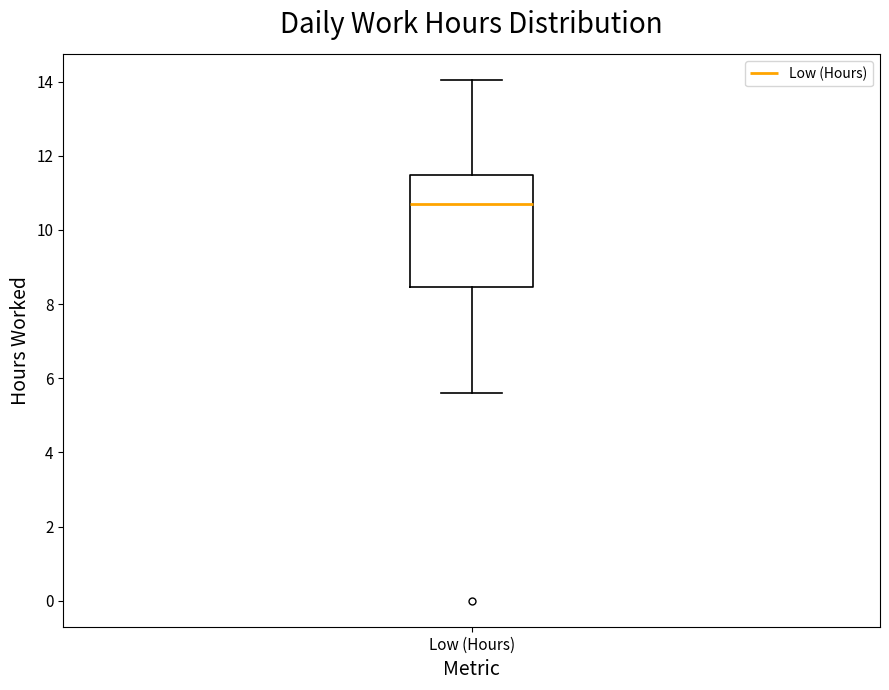

Transcribe this box plot: give where the median line is, the range the box spans, and where the two whiskers end, as read against the y-axis. The values are not printed on the chart, so give them approximately, as read against the axis.

median 10.8, box 8.4 to 11.4, whiskers 5.6 to 14.0